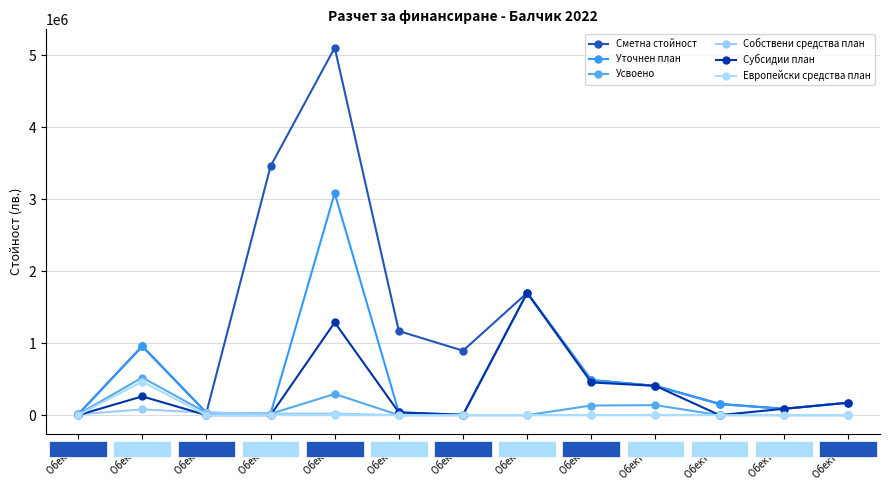

What is the approximate value of Уточнен план at Обект 12, to the nearest 50?

88150